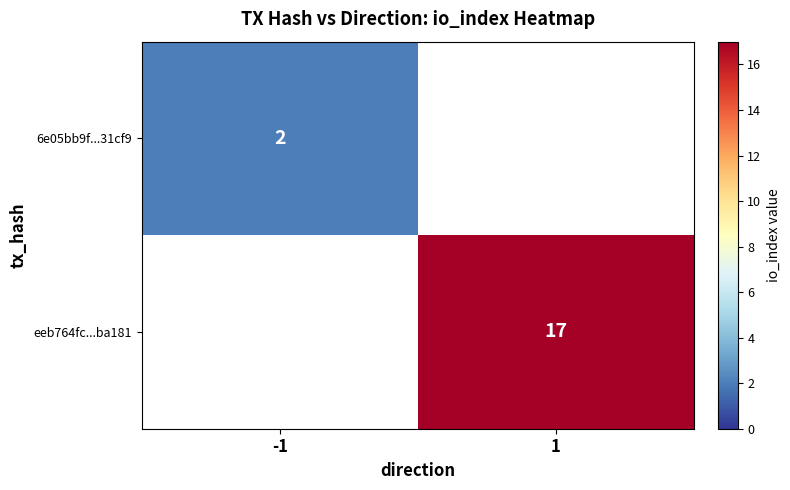

At how many categories does at least one series exceed 15?

1